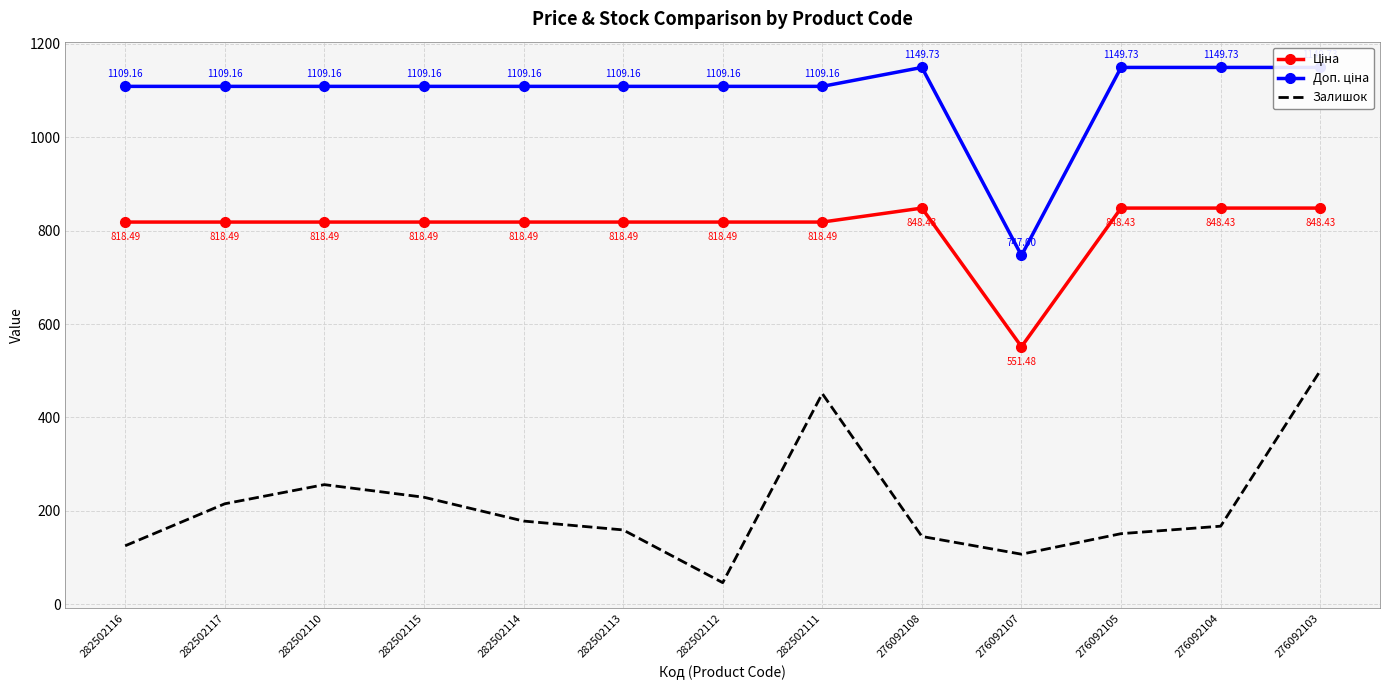

What is the difference between the maximum and minimum values in the Доп. ціна series?

402.7